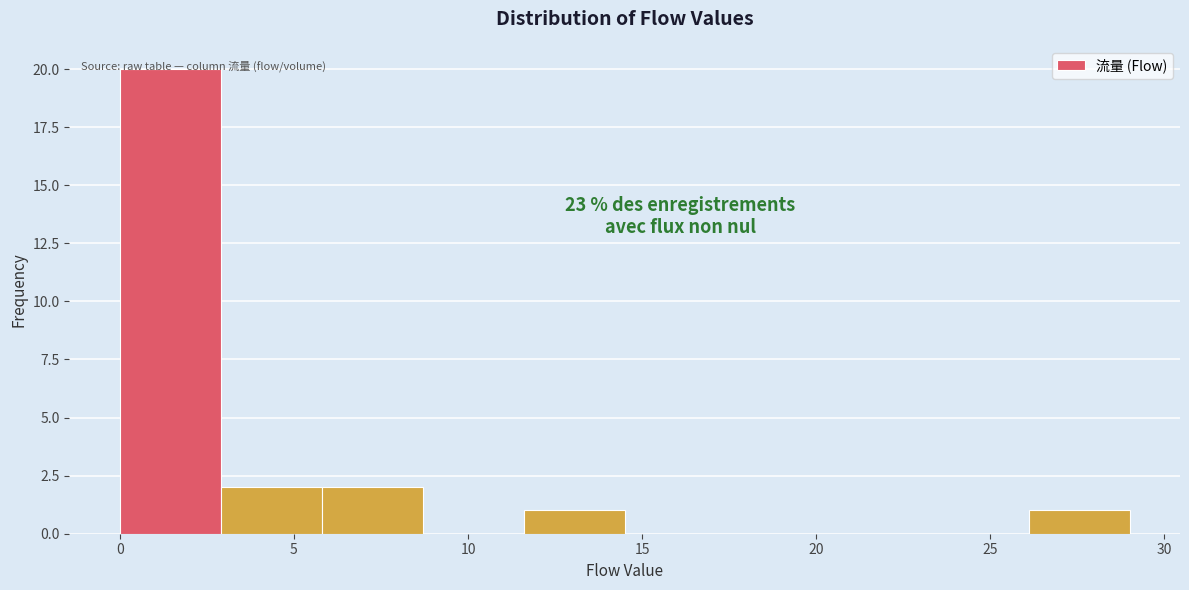

Over which range of the x-axis is the bar tallest?

0.0 to 2.9